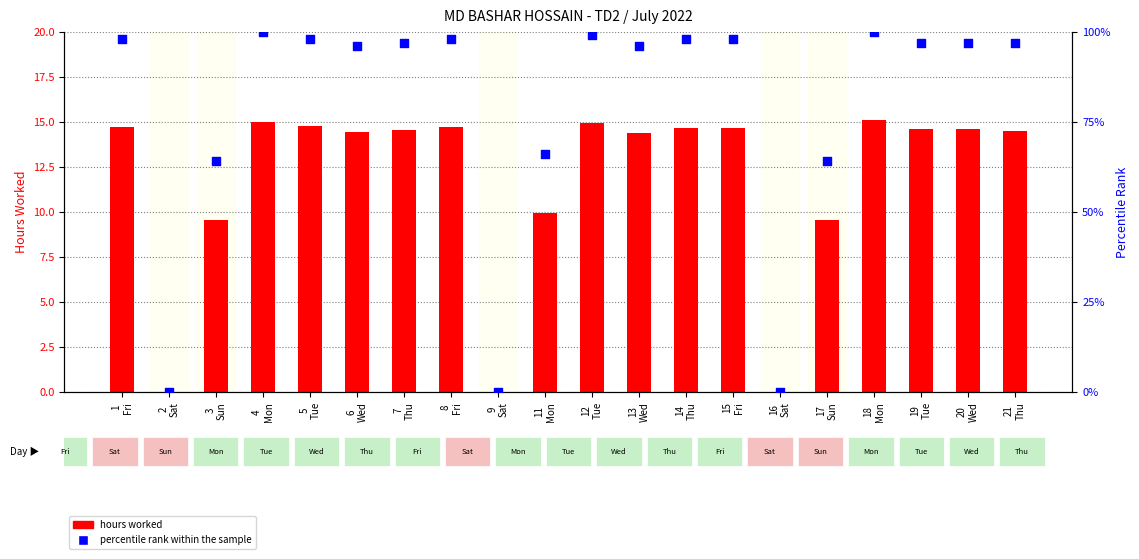

Which series reaches the maximum Y coordinate?

percentile rank within the sample